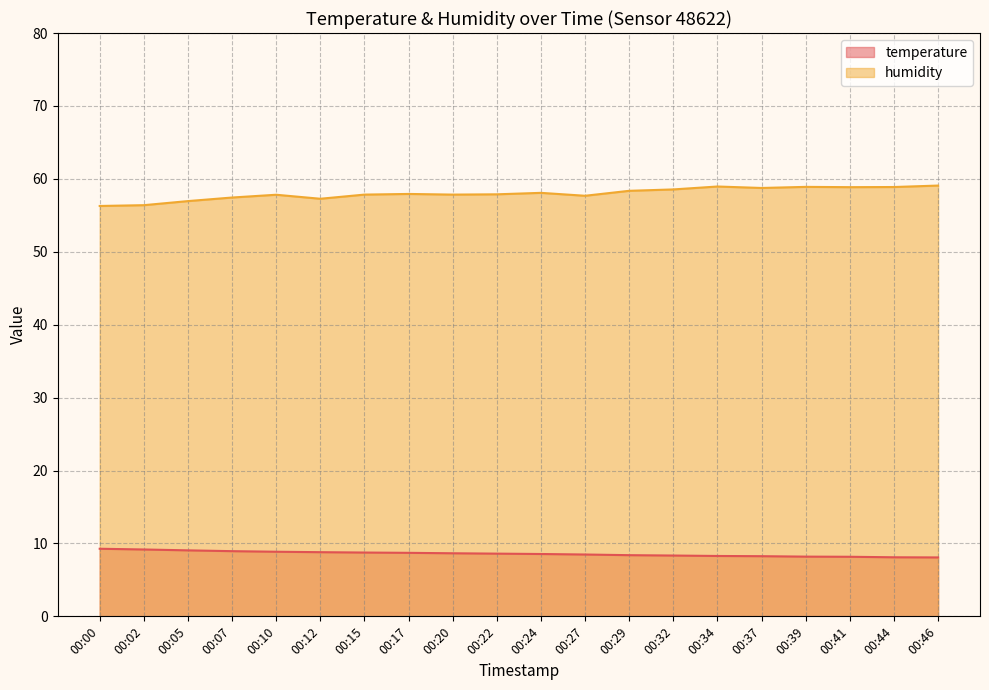

True or false: humidity and temperature intersect in this chart.

False